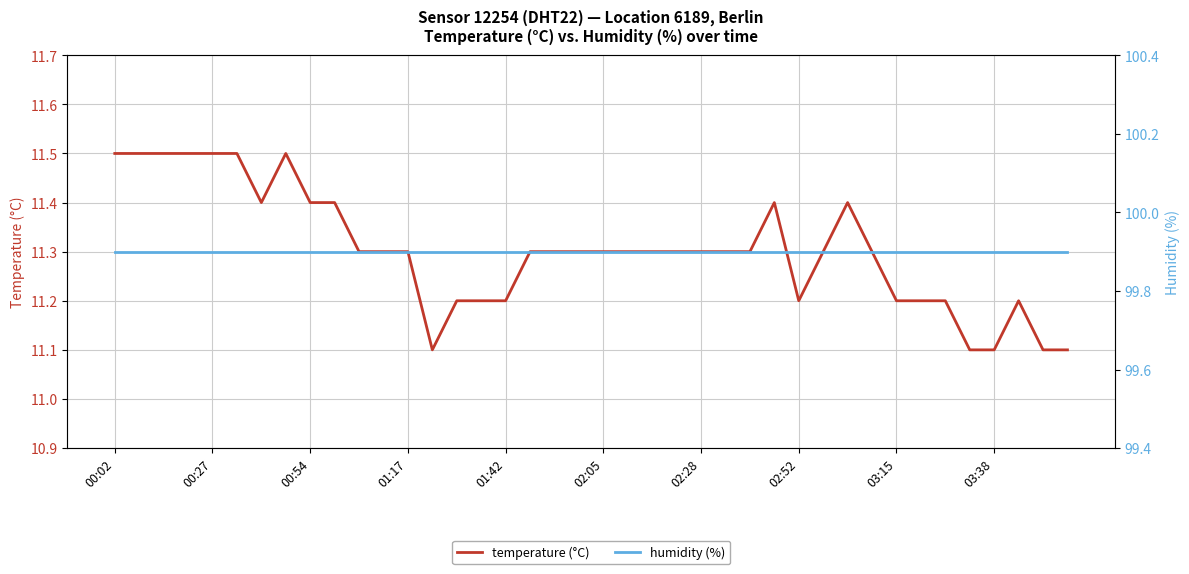

Reading left to right, extract all data points from this chart.

temperature (°C): 11.5	11.5	11.5	11.5	11.5	11.5	11.4	11.5	11.4	11.4	11.3	11.3	11.3	11.1	11.2	11.2	11.2	11.3	11.3	11.3	11.3	11.3	11.3	11.3	11.3	11.3	11.3	11.4	11.2	11.3	11.4	11.3	11.2	11.2	11.2	11.1	11.1	11.2	11.1	11.1
humidity (%): 99.9	99.9	99.9	99.9	99.9	99.9	99.9	99.9	99.9	99.9	99.9	99.9	99.9	99.9	99.9	99.9	99.9	99.9	99.9	99.9	99.9	99.9	99.9	99.9	99.9	99.9	99.9	99.9	99.9	99.9	99.9	99.9	99.9	99.9	99.9	99.9	99.9	99.9	99.9	99.9